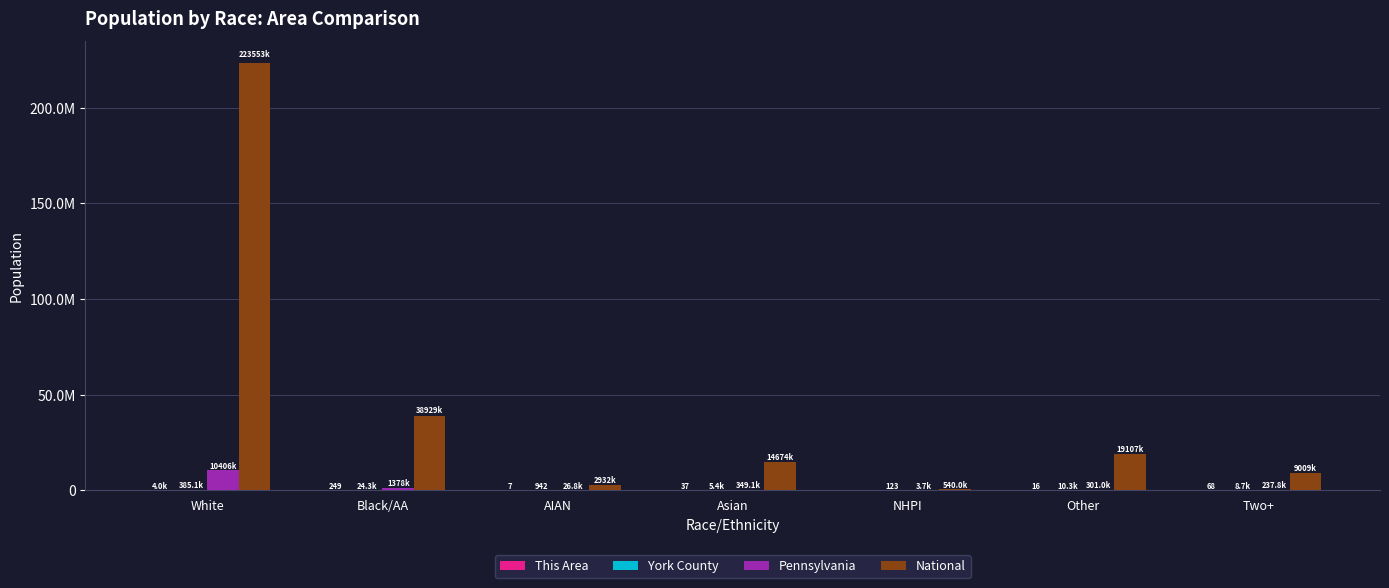

Does the chart contain stacked bars?

No